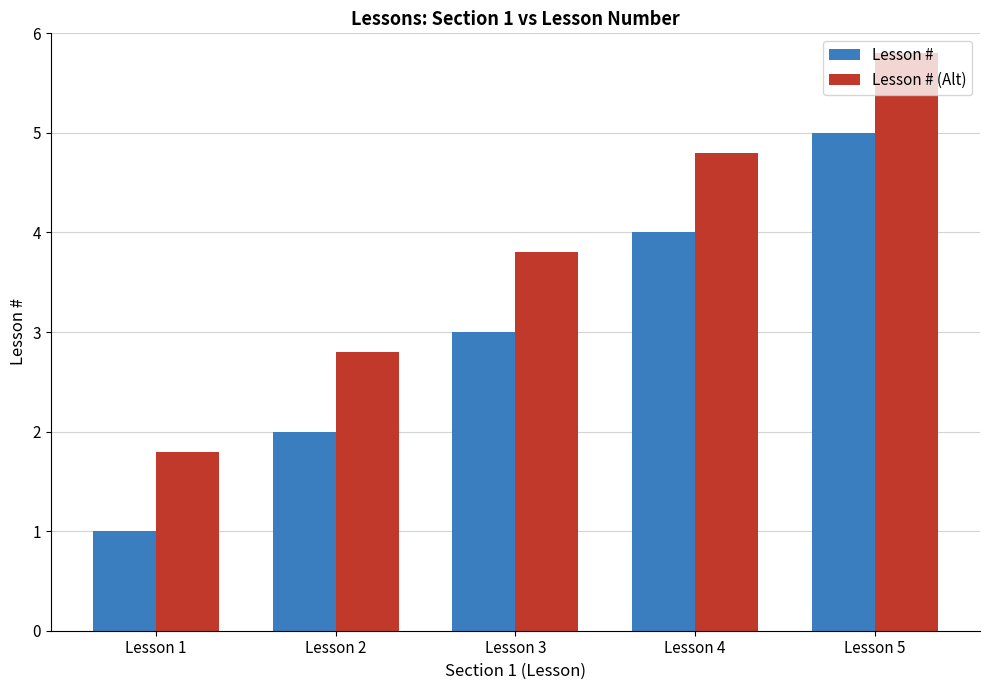

Which series has the largest total across all categories?

Lesson # (Alt)